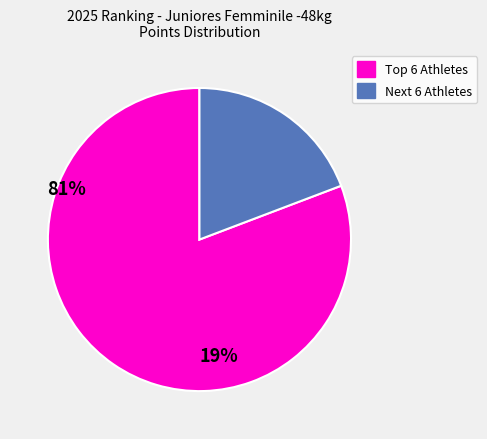

Is there a majority slice in this chart?

Yes